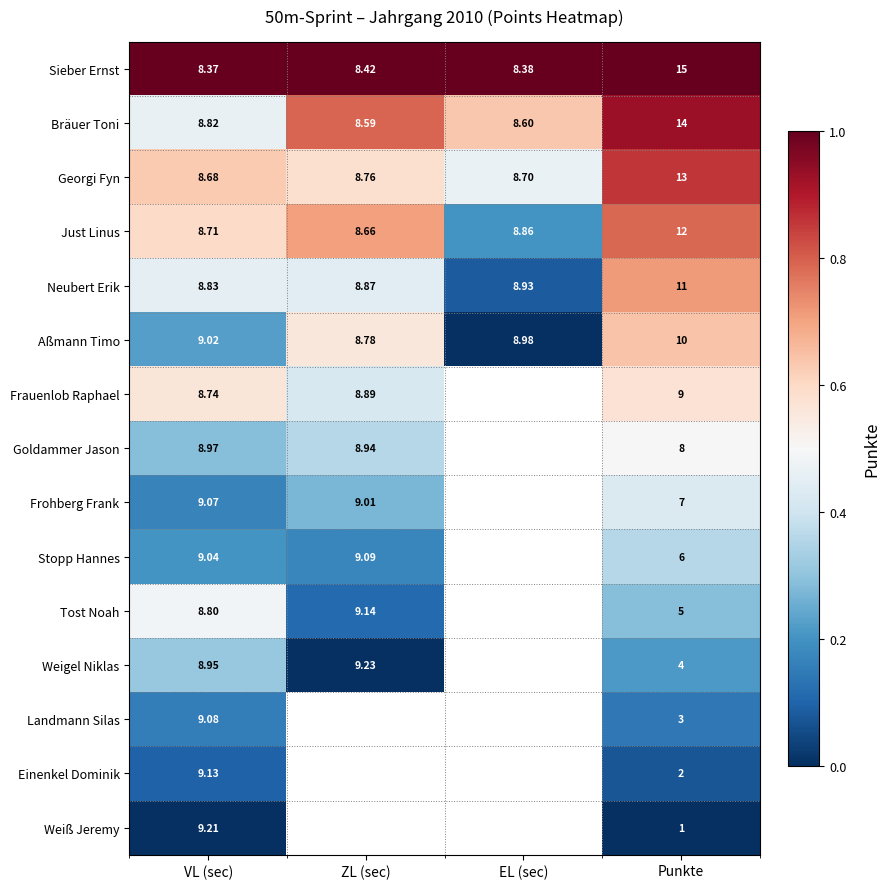

Rank the series at Punkte from highest to lowest value.

Sieber Ernst, Bräuer Toni, Georgi Fyn, Just Linus, Neubert Erik, Aßmann Timo, Frauenlob Raphael, Goldammer Jason, Frohberg Frank, Stopp Hannes, Tost Noah, Weigel Niklas, Landmann Silas, Einenkel Dominik, Weiß Jeremy